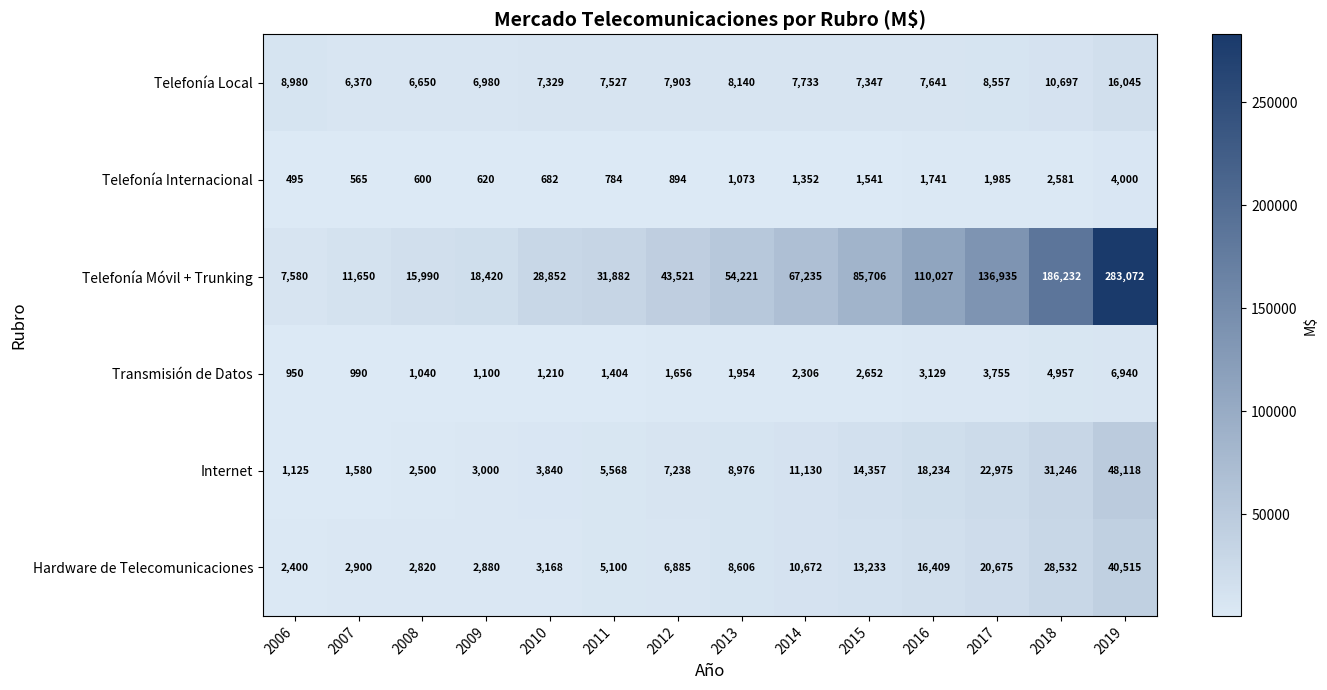

What is the smallest value displayed?

495